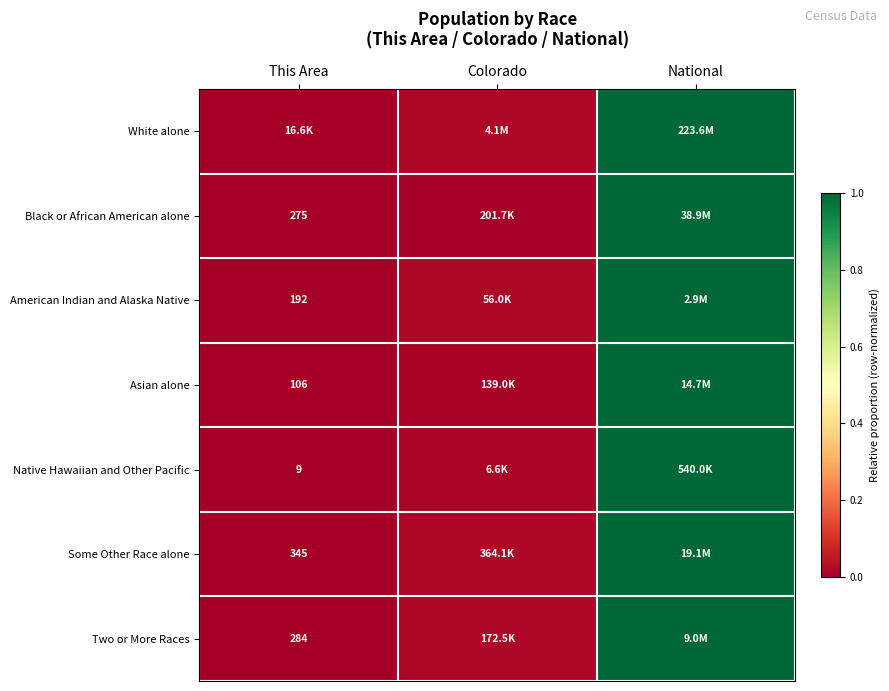

What is the maximum value shown in the chart?

1.0